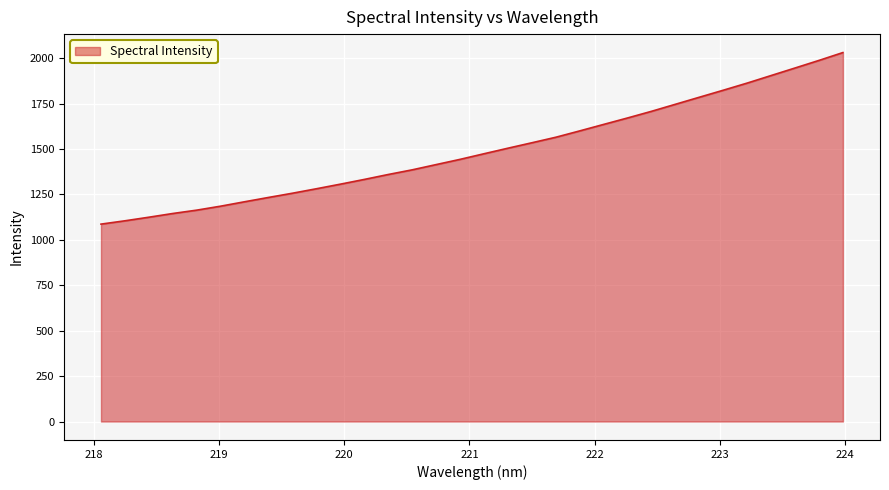

What is the maximum value shown in the chart?

2030.3